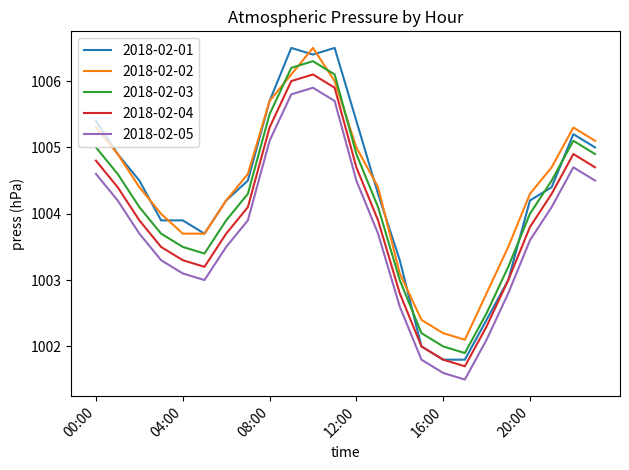

Which series has the largest range (max minus min)?

2018-02-01